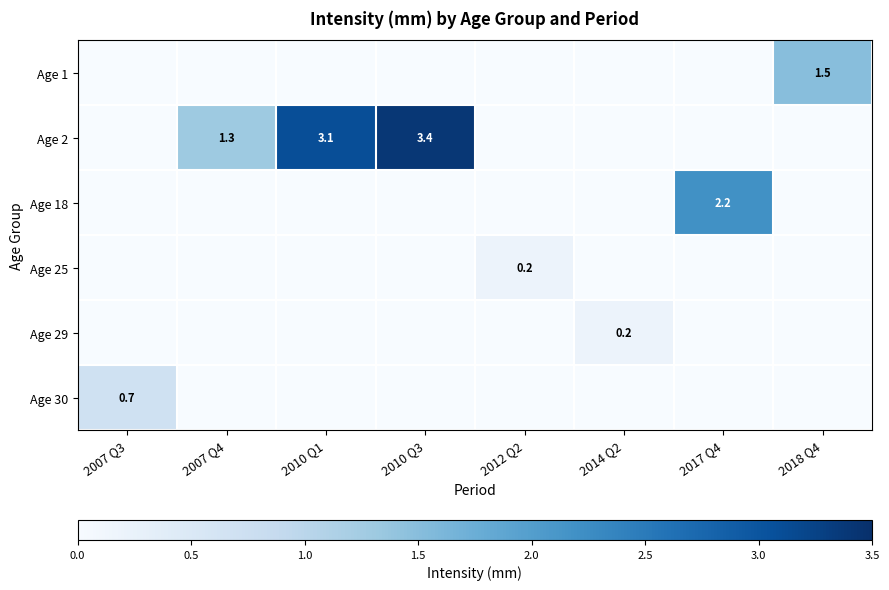

True or false: Age 29 has a value of 0.0 at 2010 Q1.

True